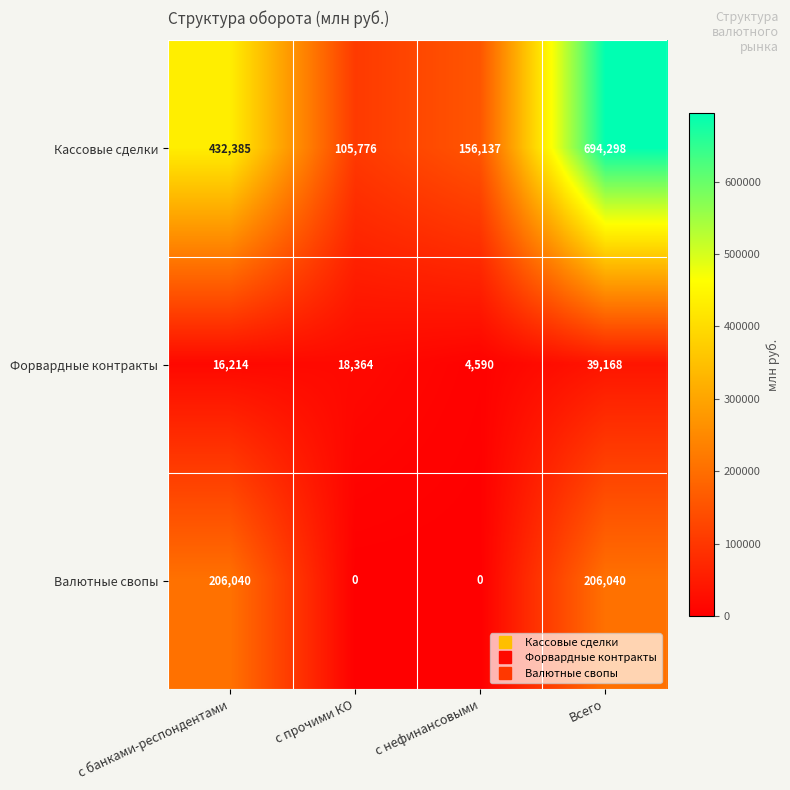

At which label does Форвардные контракты reach its minimum?

с нефинансовыми